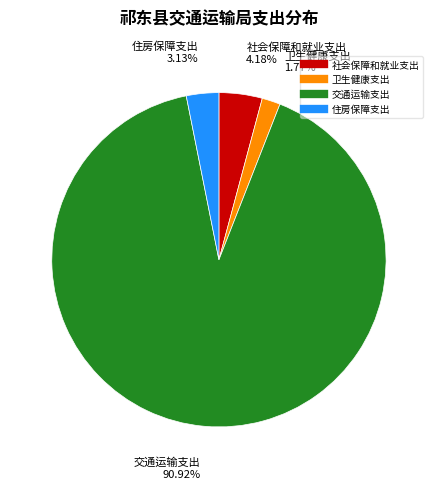

Which category has the biggest portion of the pie?

交通运输支出